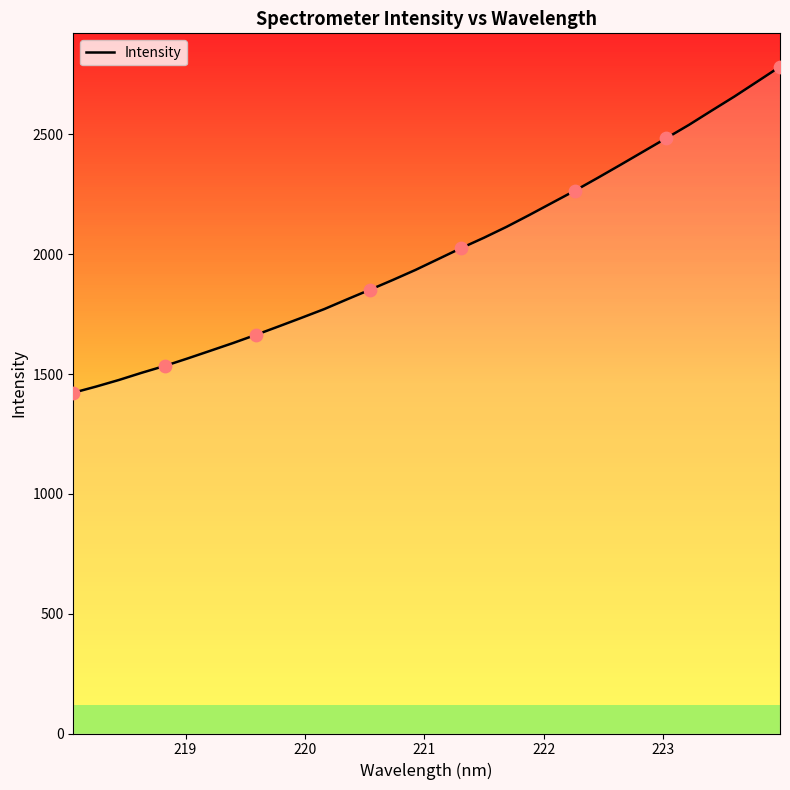

What is the maximum value shown in the chart?

2782.9